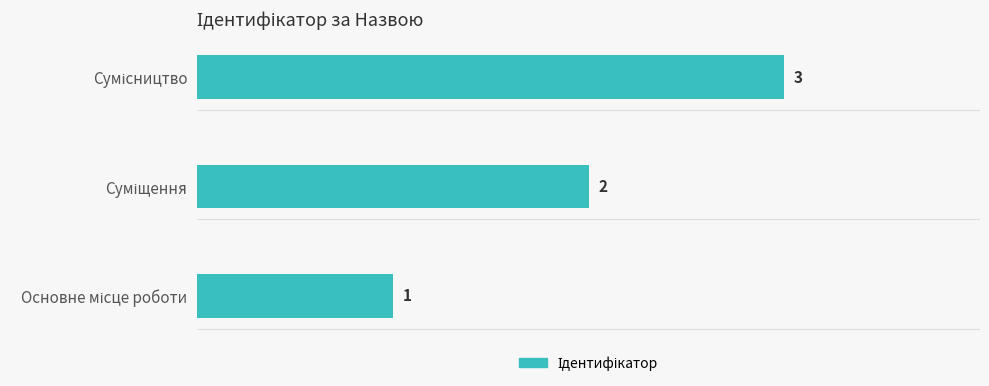

Count the values in the range 1 to 3.

3